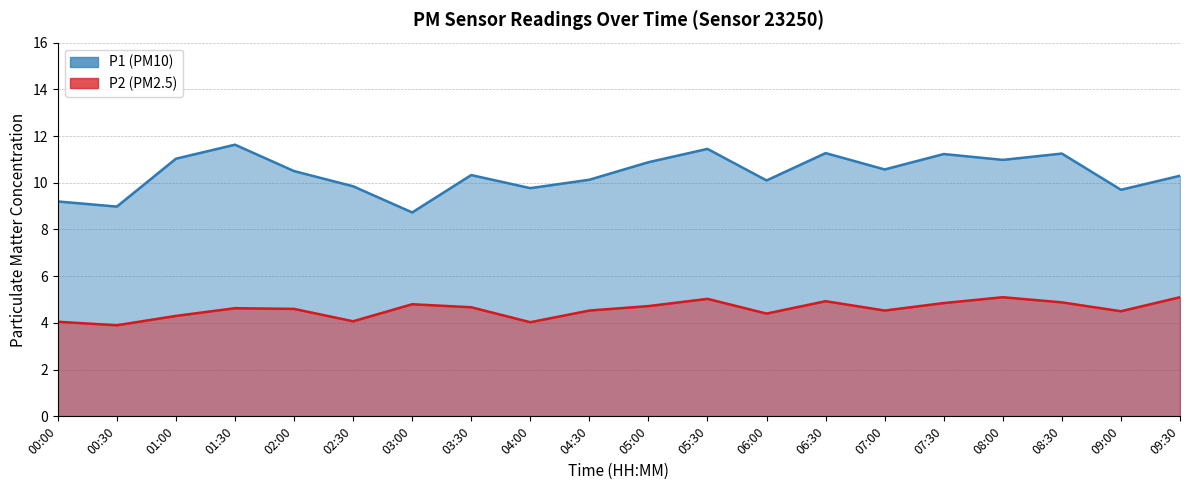

How many categories are shown in the chart?

20